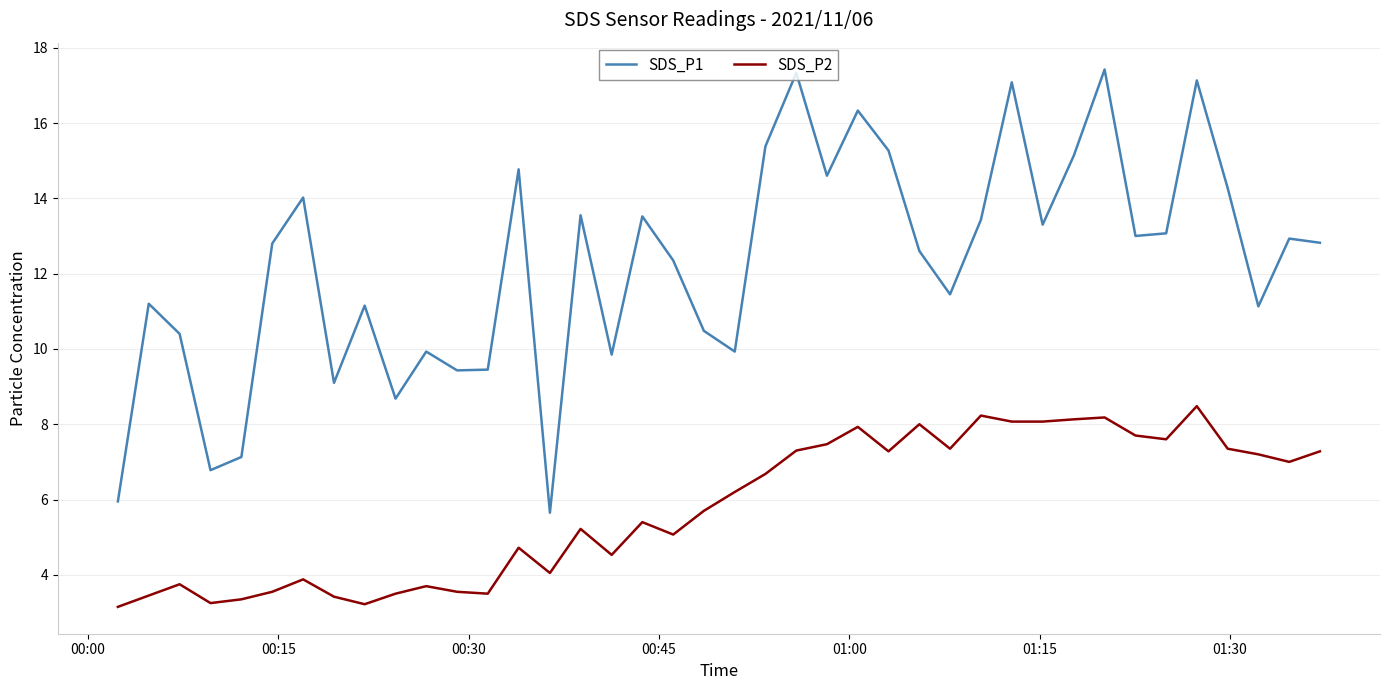

What is the greatest value displayed?

17.4